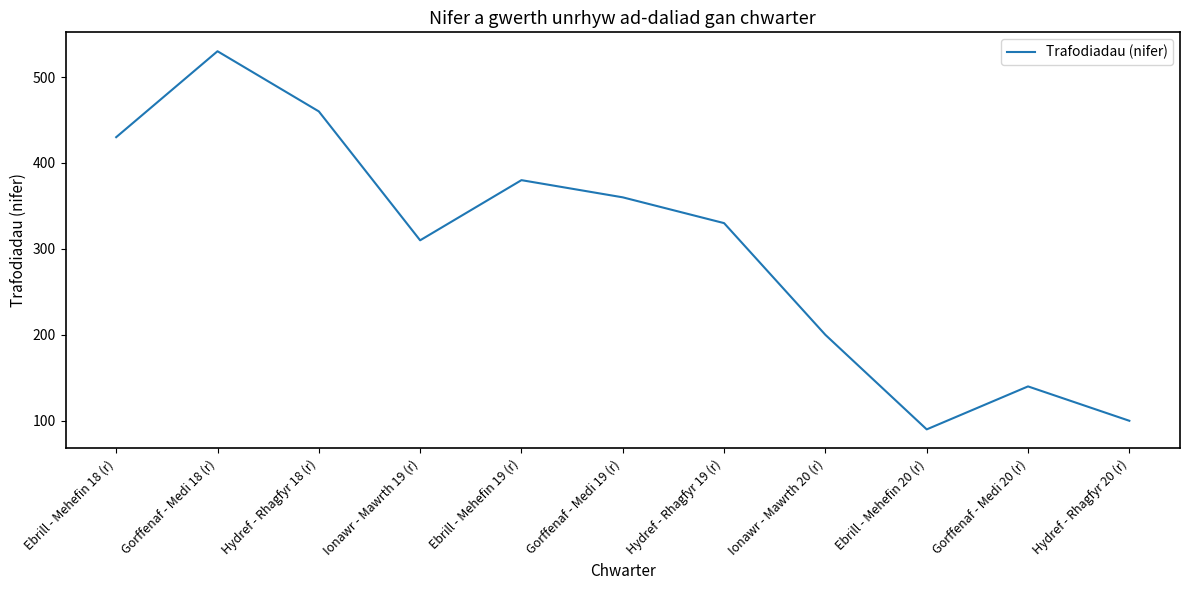

Where is the data nearest to the value 310?

Ionawr - Mawrth 19 (r)